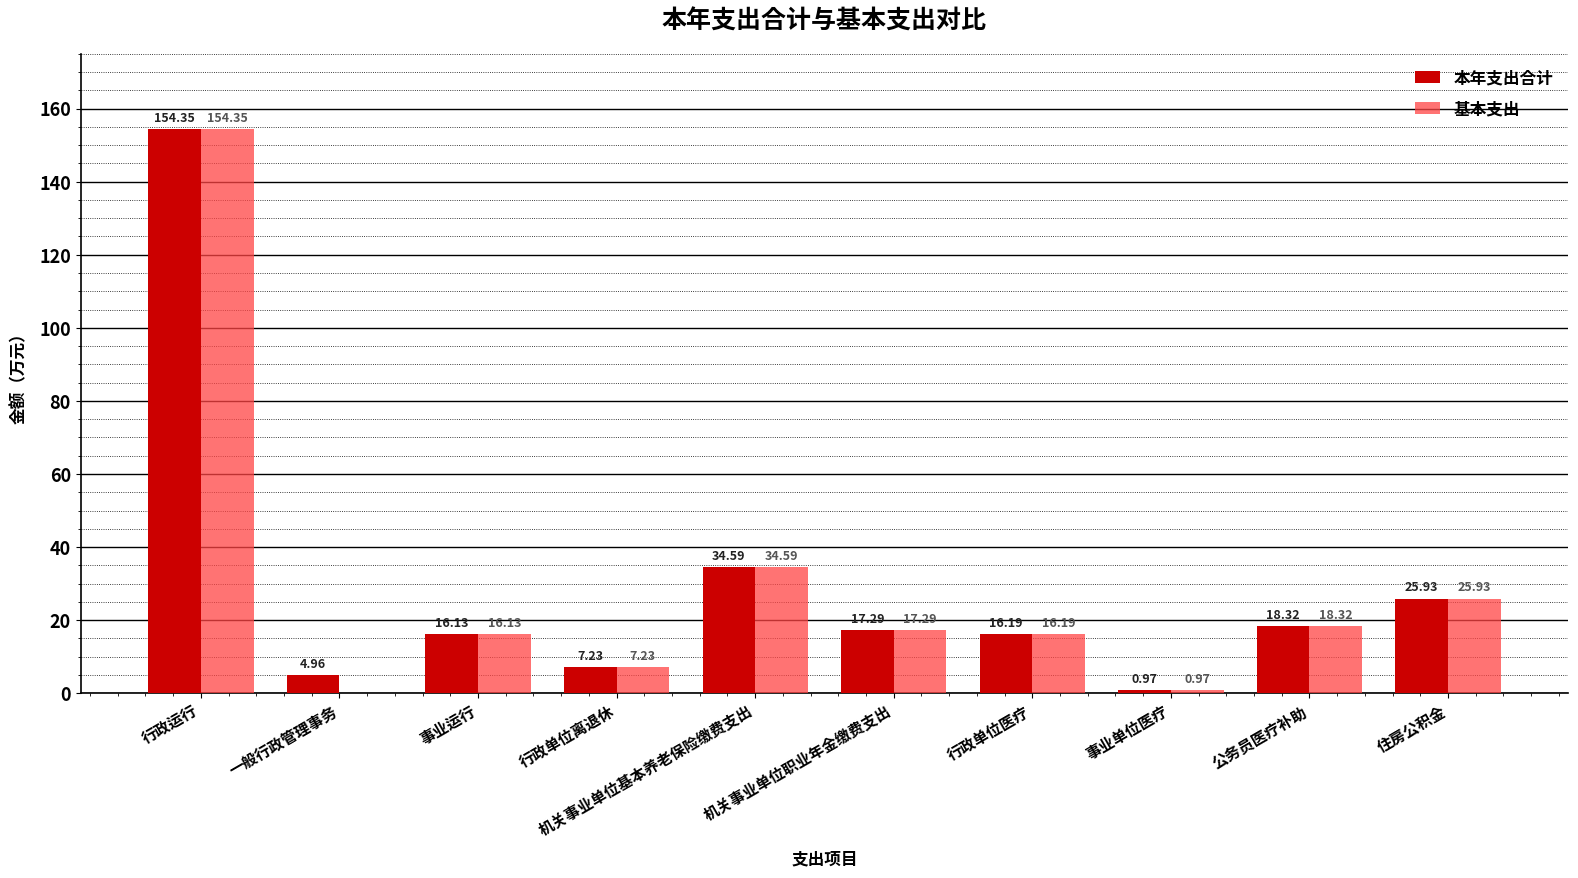

Where does the 基本支出 series first go above 17?

行政运行